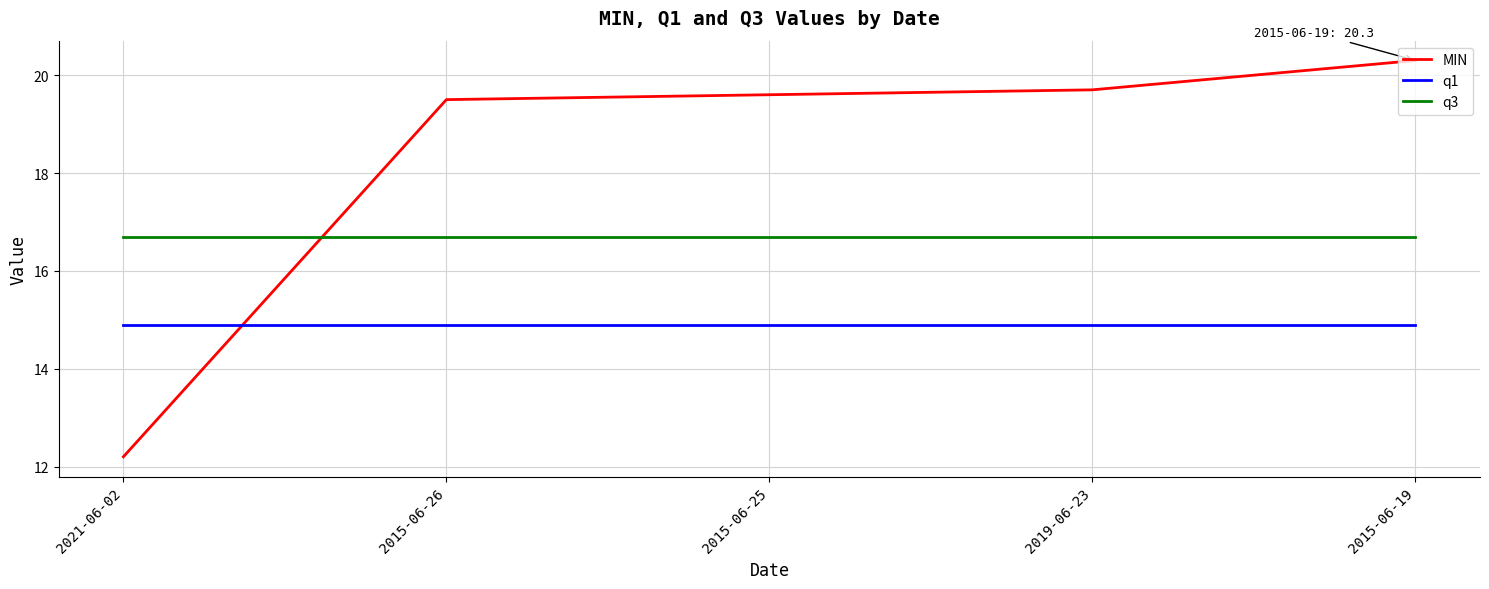

Where does the MIN series first go above 19?

2015-06-26